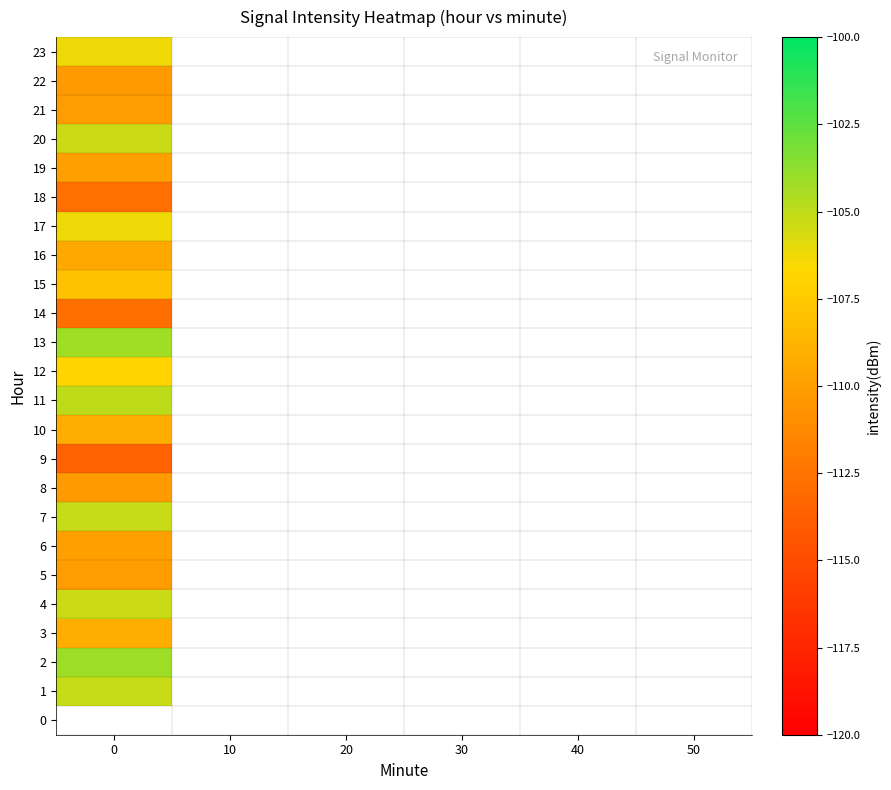

True or false: 3 has a value of -33.7 at 0.

False